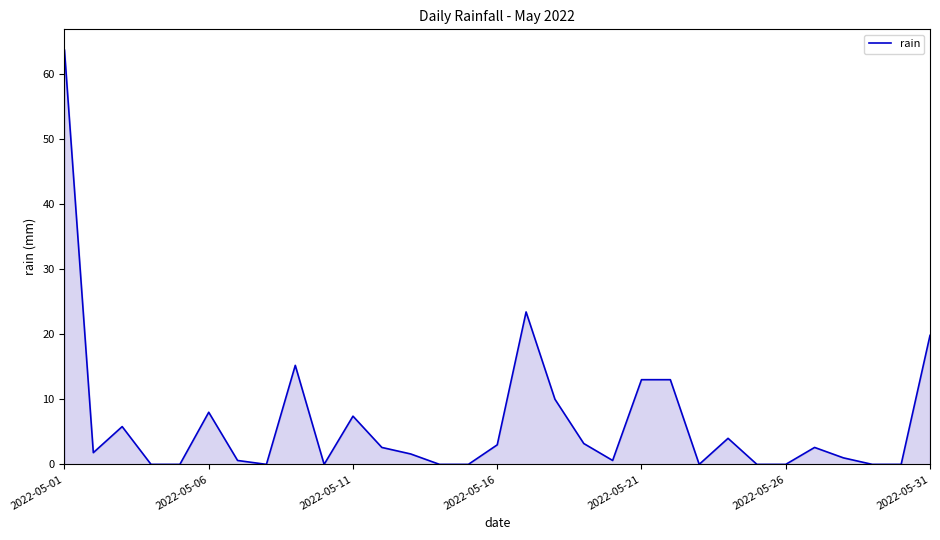

Does the chart display data point markers on the line(s)?

No